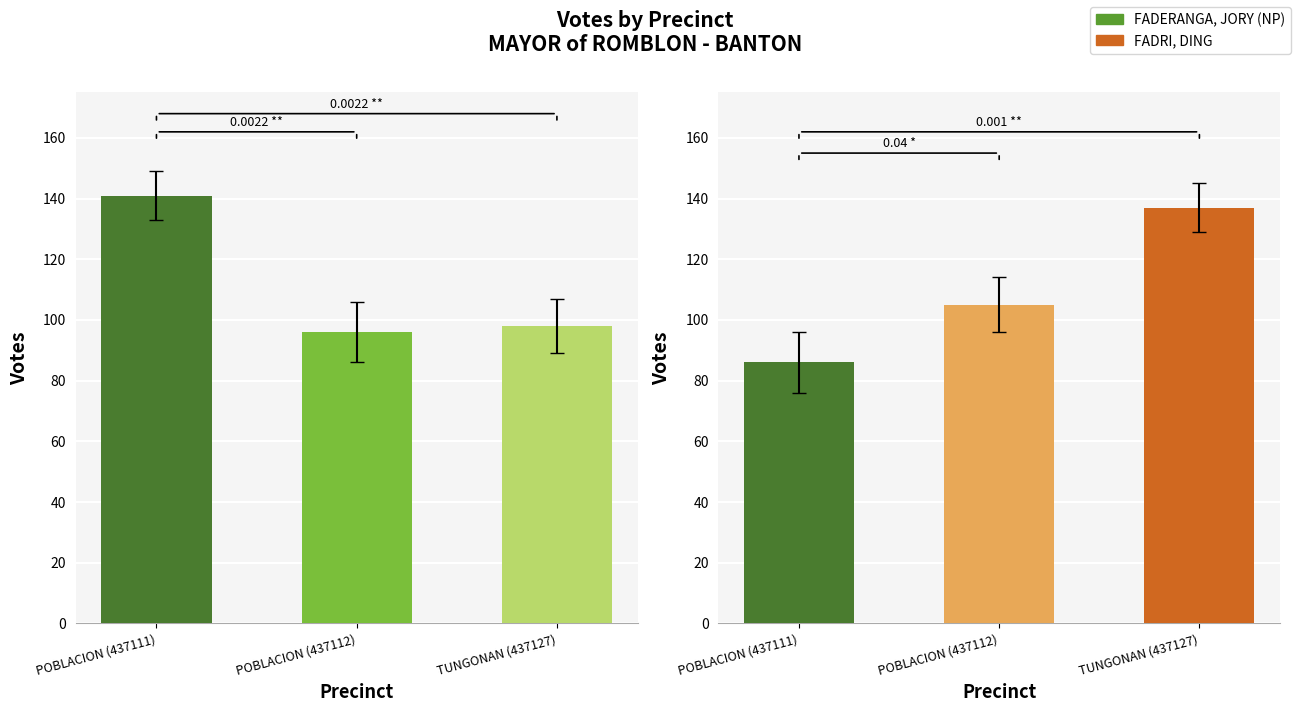

What are all the series names shown in the legend?

FADERANGA, JORY (NP), FADRI, DING